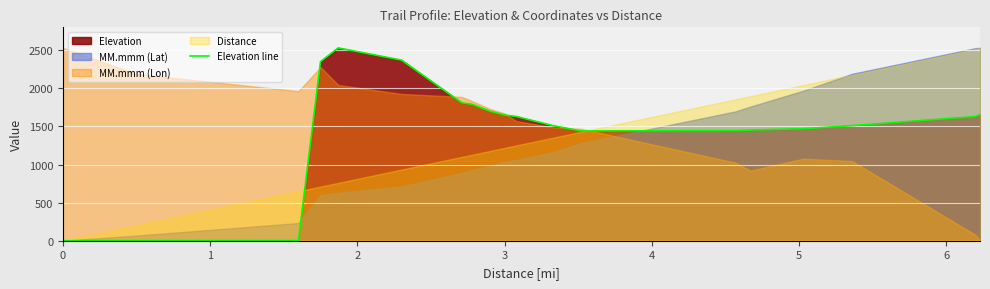

What is the highest value of the Elevation line series?

2530.0